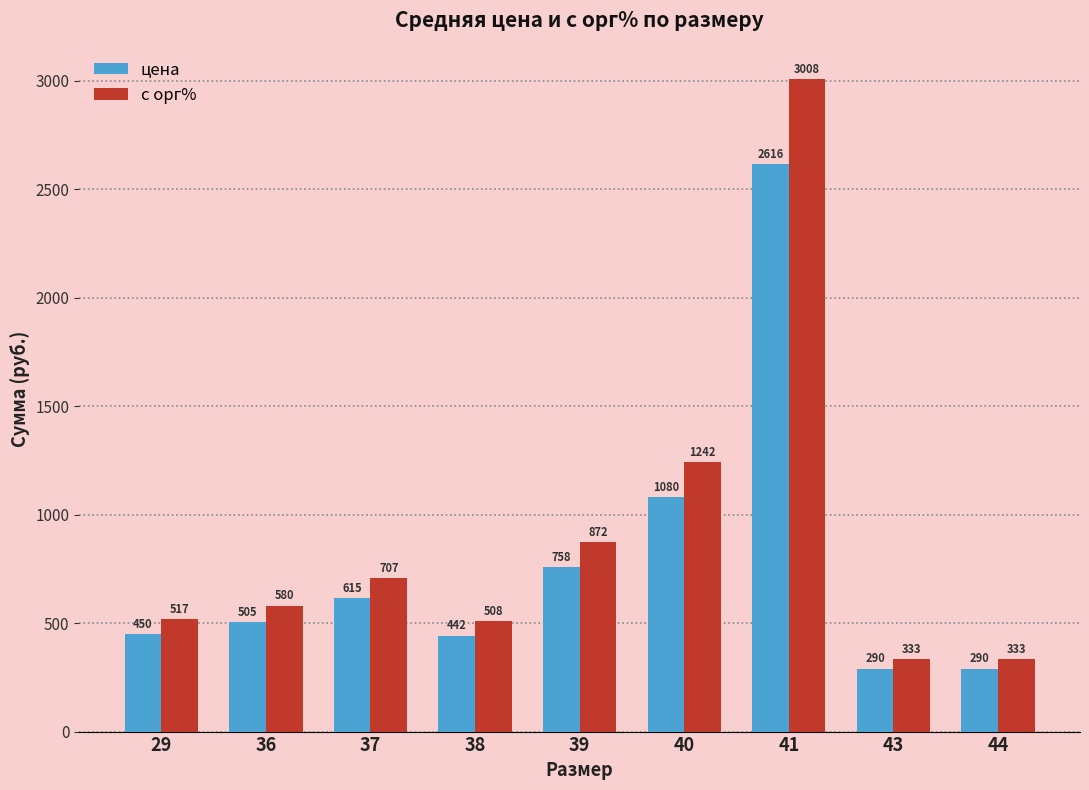

At 29, list the series in order from smallest to largest.

цена, с орг%